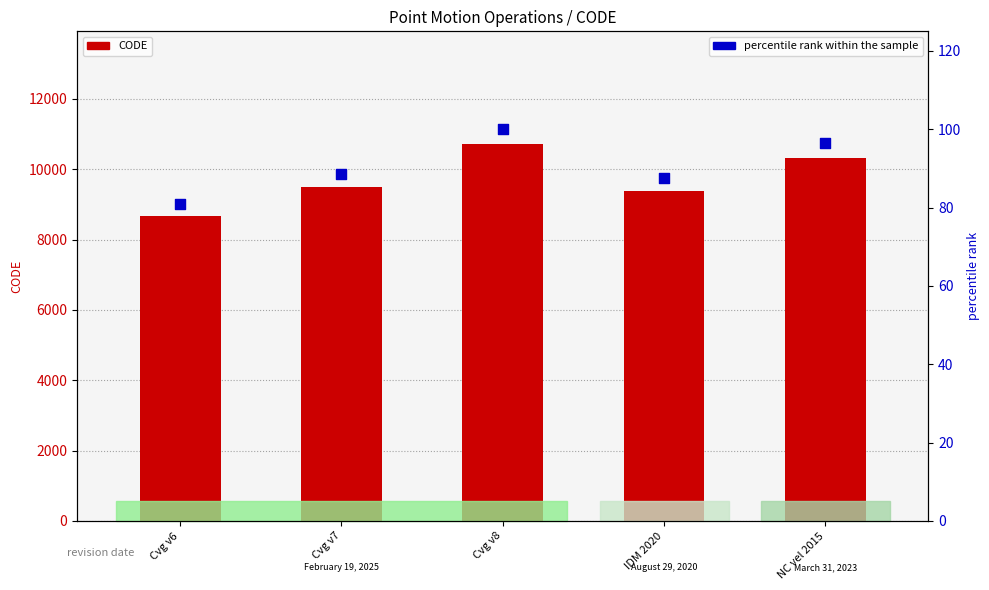

Which series reaches the maximum Y coordinate?

CODE